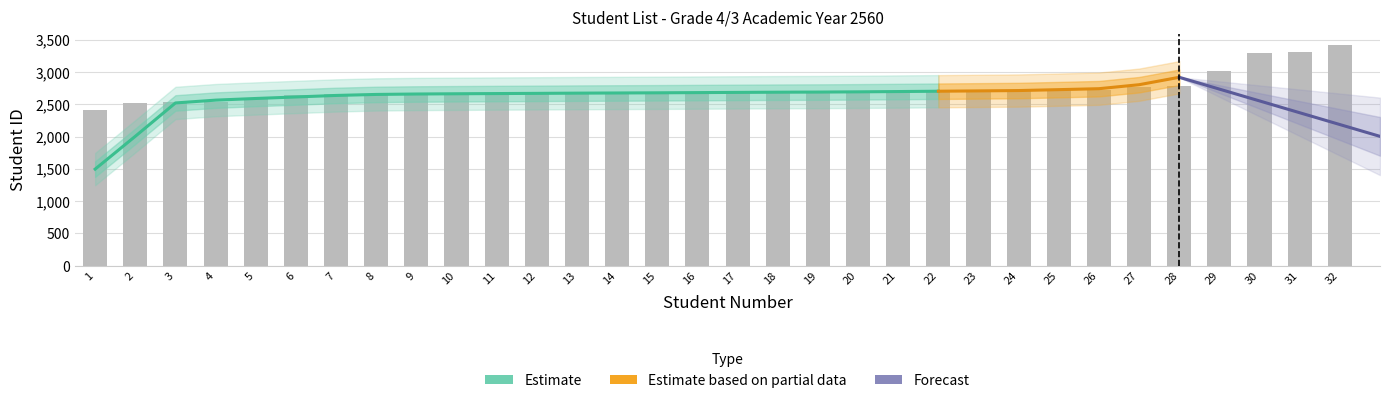

True or false: the data shows 1628 at 21.

False